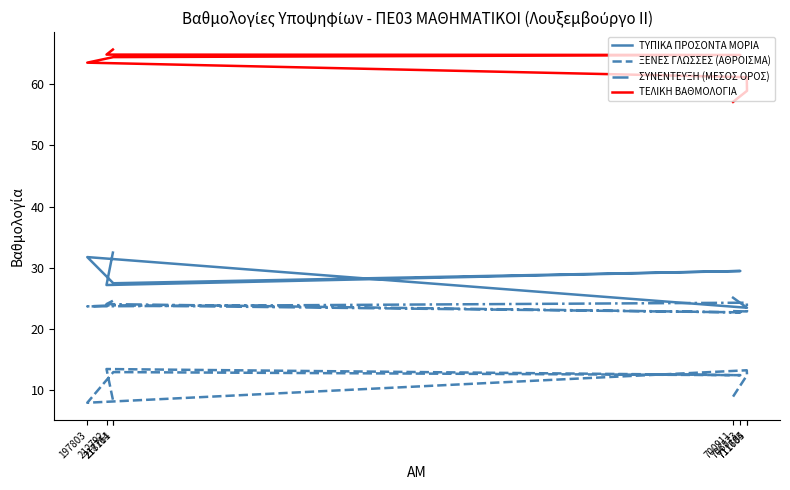

True or false: ΣΥΝΕΝΤΕΥΞΗ (ΜΕΣΟΣ ΟΡΟΣ) and ΤΕΛΙΚΗ ΒΑΘΜΟΛΟΓΙΑ cross at least once.

False